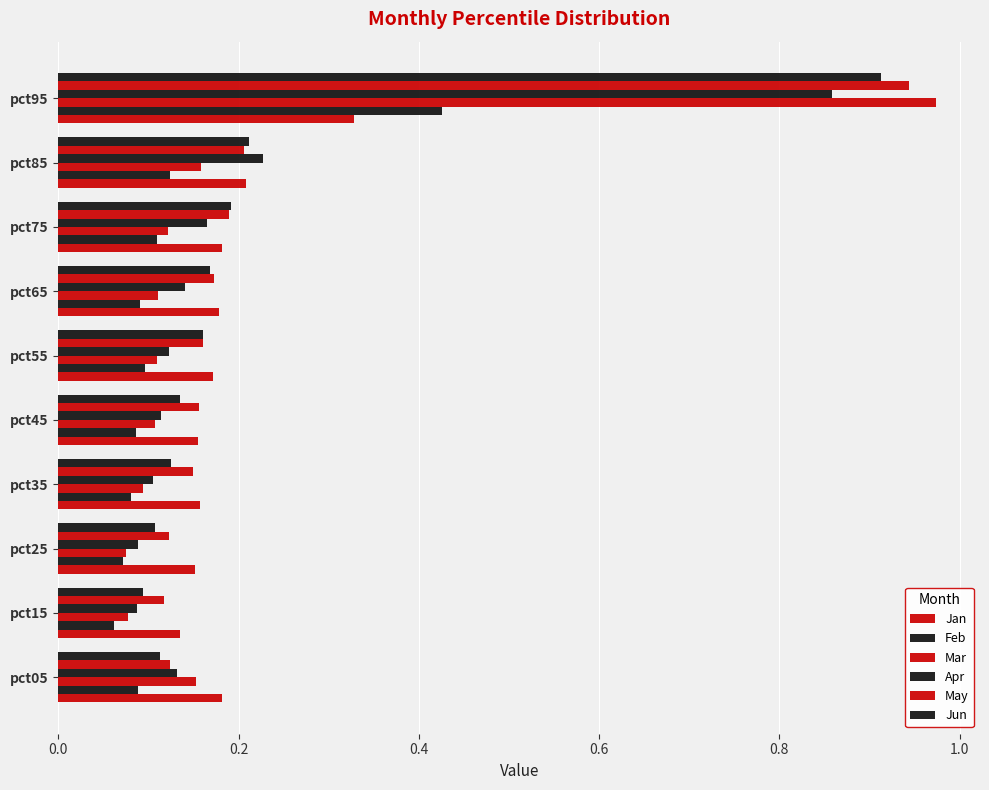

What is the value of the Apr bar at the 8th from the left?

0.2